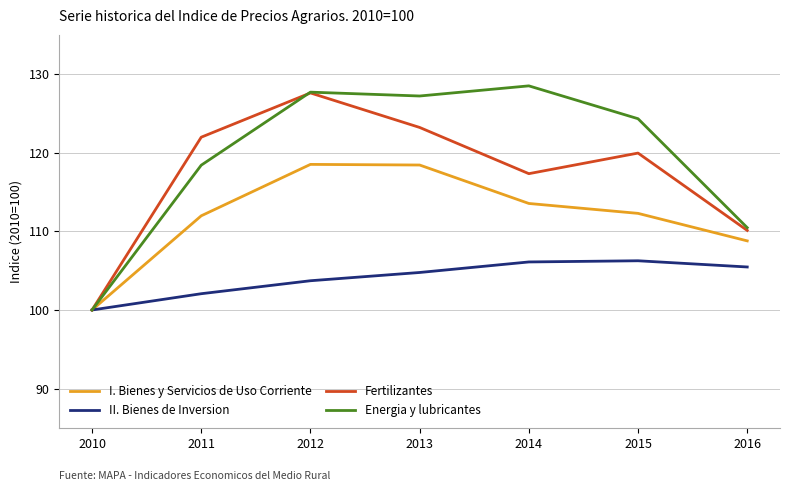

True or false: II. Bienes de Inversion has more than 1 points higher than both neighbors.

False